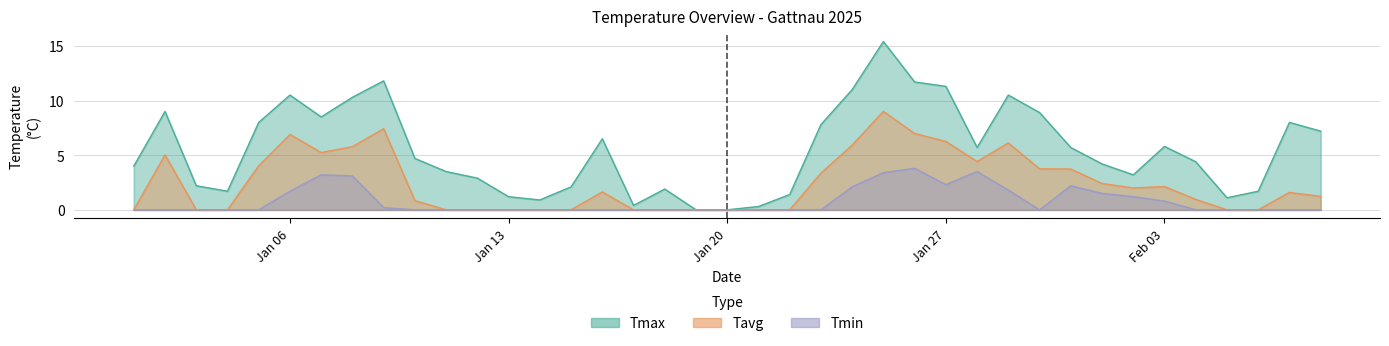

Which series has the largest total across all categories?

Tmax